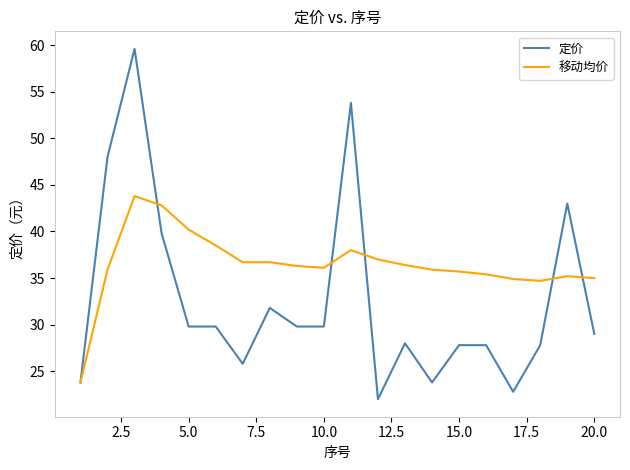

What is the maximum value for 定价?

59.6